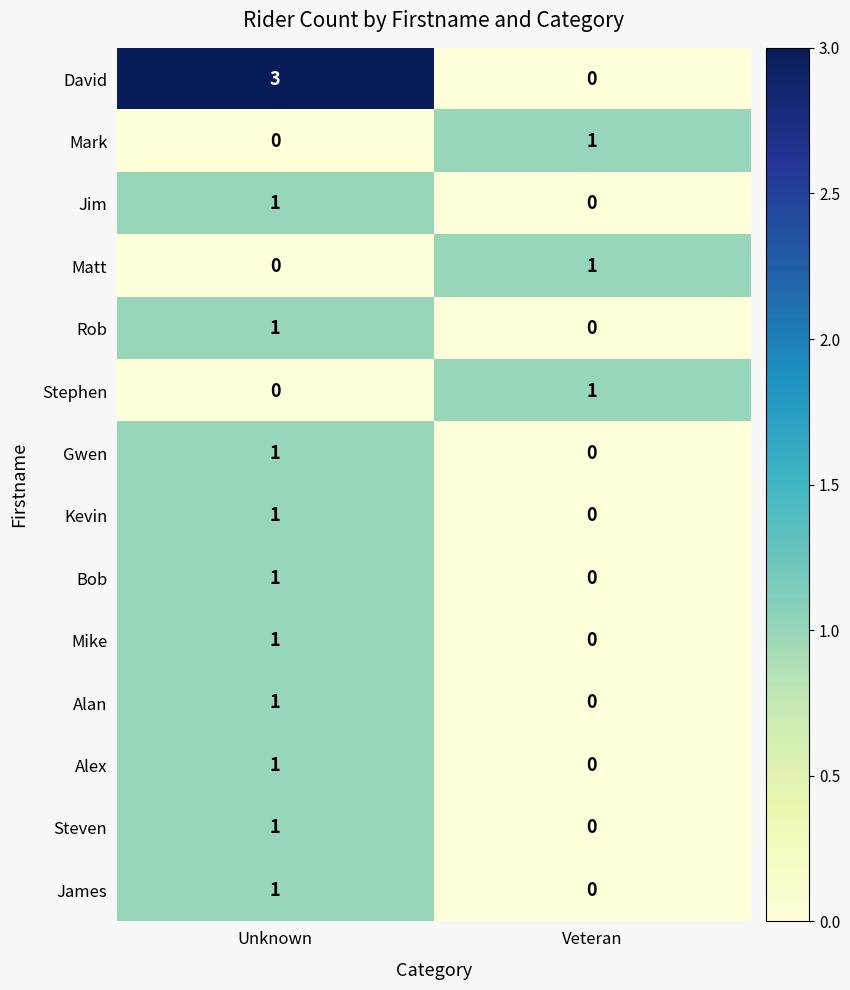

The Mark series shows 1 at Veteran. True or false?

True